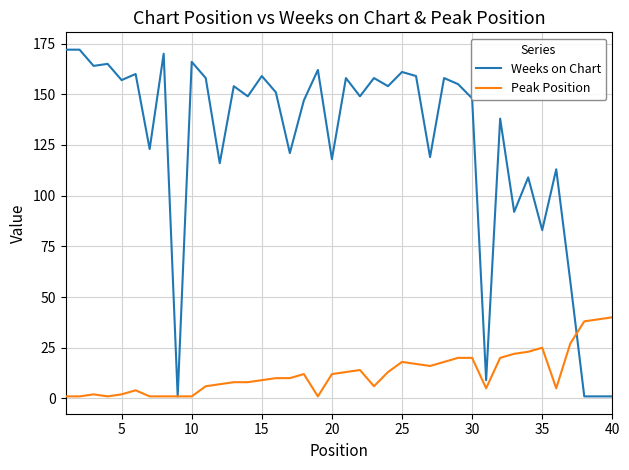

Which series has the widest spread of values?

Weeks on Chart